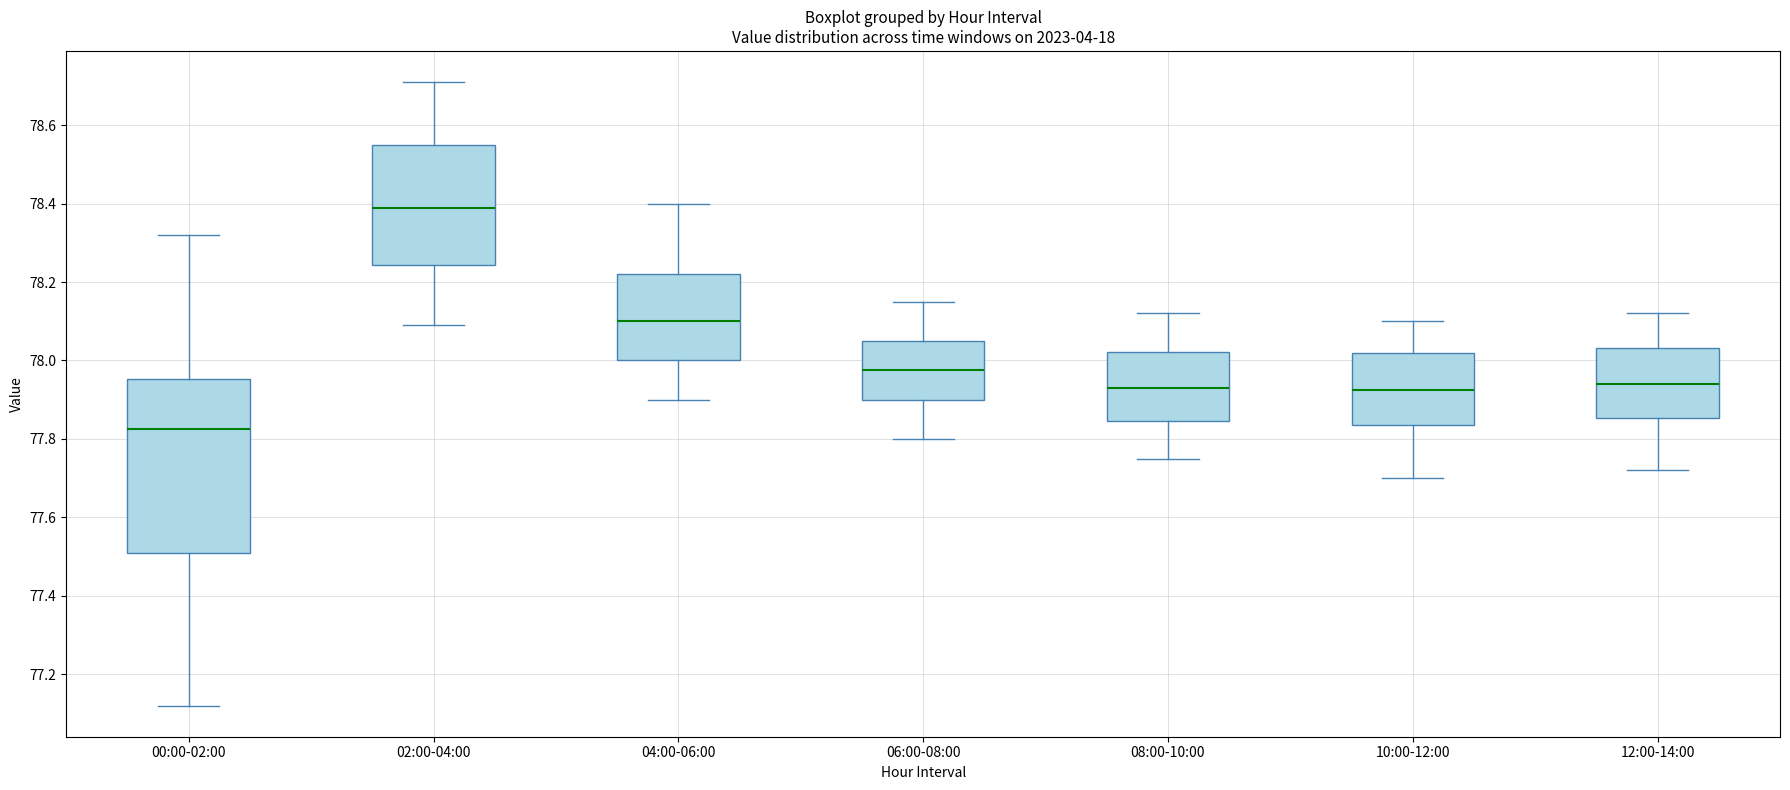

Which box is the tallest, from its lower edge to its upper edge?

00:00-02:00